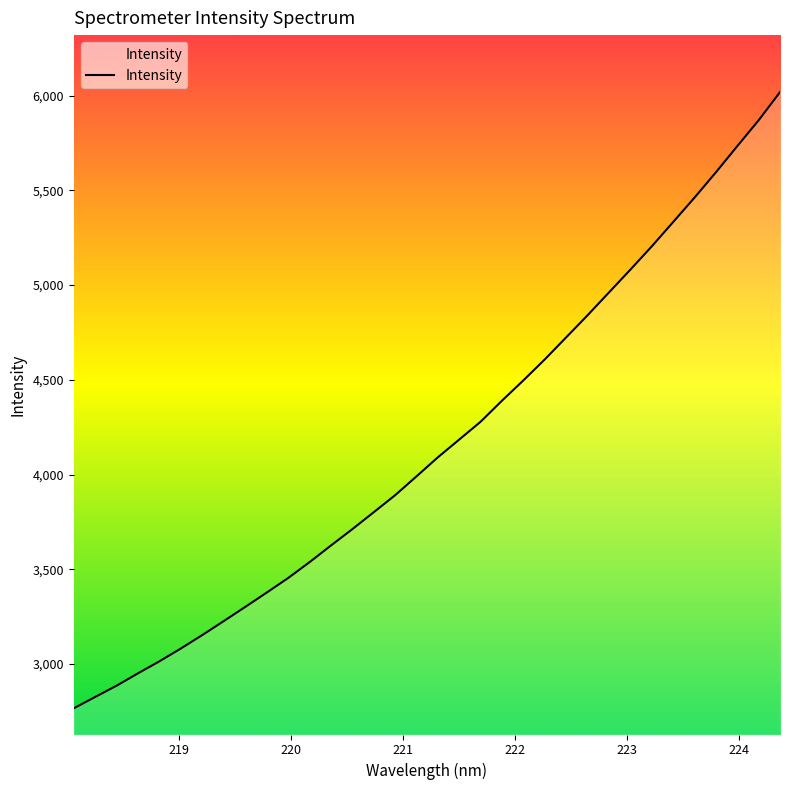

At which label does the data first exceed 4090?

221.3083